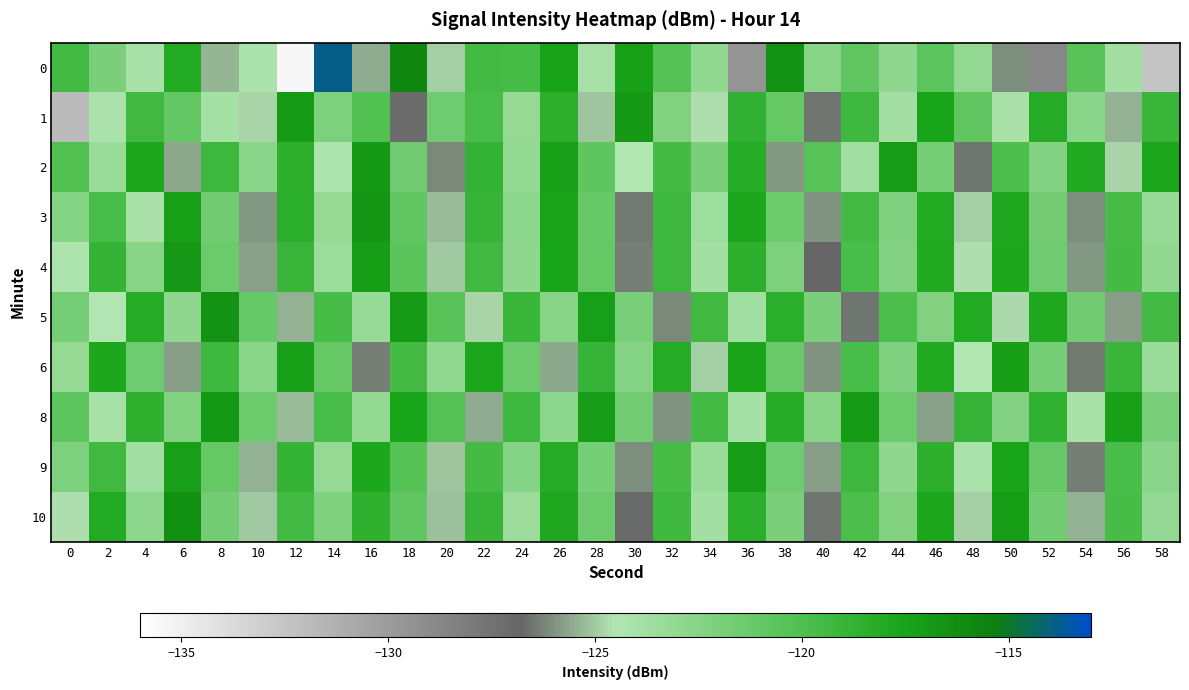

Reading right to left, list all the values displayed in this chart.

0: 58=-132.5	56=-123.8	54=-120.5	52=-128.8	50=-126.1	48=-123.1	46=-120.7	44=-123.0	42=-120.8	40=-122.6	38=-116.6	36=-129.6	34=-123.0	32=-120.3	30=-117.3	28=-124.0	26=-117.5	24=-119.7	22=-119.5	20=-124.9	18=-115.8	16=-125.5	14=-113.9	12=-135.5	10=-124.2	8=-125.3	6=-118.1	4=-124.0	2=-122.0	0=-119.5
1: 58=-119.1	56=-125.4	54=-122.7	52=-118.2	50=-124.1	48=-120.9	46=-117.6	44=-123.8	42=-119.3	40=-126.5	38=-121.0	36=-118.7	34=-124.6	32=-122.3	30=-116.9	28=-125.1	26=-118.5	24=-123.2	22=-119.8	20=-121.5	18=-127.1	16=-120.1	14=-122.1	12=-117.0	10=-124.8	8=-123.9	6=-121.0	4=-119.4	2=-124.2	0=-132.0
2: 58=-117.7	56=-124.8	54=-118.0	52=-122.4	50=-119.9	48=-126.5	46=-121.8	44=-117.1	42=-123.7	40=-120.4	38=-125.9	36=-118.3	34=-122.0	32=-119.6	30=-124.5	28=-120.8	26=-117.4	24=-123.1	22=-118.8	20=-126.2	18=-121.5	16=-116.9	14=-124.3	12=-118.5	10=-122.7	8=-119.2	6=-125.6	4=-117.8	2=-123.4	0=-120.1
3: 58=-123.3	56=-119.7	54=-126.1	52=-121.7	50=-117.9	48=-124.9	46=-118.1	44=-122.2	42=-119.5	40=-126.0	38=-121.4	36=-117.8	34=-123.6	32=-119.3	30=-126.4	28=-121.1	26=-117.5	24=-122.8	22=-119.0	20=-125.3	18=-120.9	16=-116.7	14=-123.2	12=-118.4	10=-125.9	8=-121.6	6=-117.3	4=-124.1	2=-119.8	0=-122.5
4: 58=-123.0	56=-119.6	54=-125.9	52=-121.5	50=-117.8	48=-124.6	46=-118.0	44=-122.4	42=-119.8	40=-126.8	38=-122.1	36=-118.5	34=-123.8	32=-119.2	30=-126.3	28=-121.0	26=-117.6	24=-122.9	22=-119.4	20=-125.0	18=-120.6	16=-117.2	14=-123.5	12=-119.1	10=-125.7	8=-121.3	6=-116.8	4=-122.6	2=-118.9	0=-124.3
5: 58=-119.5	56=-125.8	54=-121.6	52=-117.9	50=-124.7	48=-118.1	46=-122.3	44=-119.9	42=-126.5	40=-122.0	38=-118.4	36=-123.7	34=-119.4	32=-126.2	30=-121.9	28=-117.3	26=-122.6	24=-119.1	22=-124.8	20=-120.5	18=-117.0	16=-123.3	14=-119.7	12=-125.4	10=-121.1	8=-116.5	6=-122.9	4=-118.2	2=-124.5	0=-121.8
6: 58=-123.4	56=-119.1	54=-126.4	52=-121.8	50=-117.2	48=-124.5	46=-118.0	44=-122.2	42=-119.8	40=-126.0	38=-121.2	36=-117.5	34=-124.9	32=-118.2	30=-122.5	28=-119.0	26=-125.6	24=-121.3	22=-117.7	20=-123.0	18=-119.6	16=-126.3	14=-121.0	12=-117.4	10=-122.7	8=-119.3	6=-125.8	4=-121.5	2=-117.8	0=-123.2
8: 58=-121.9	56=-117.4	54=-124.1	52=-118.7	50=-122.4	48=-119.0	46=-125.7	44=-121.3	42=-117.0	40=-122.6	38=-118.3	36=-123.9	34=-119.5	32=-126.0	30=-121.7	28=-117.1	26=-122.8	24=-119.3	22=-125.5	20=-120.2	18=-117.6	16=-123.1	14=-119.8	12=-125.3	10=-121.4	8=-116.9	6=-122.3	4=-118.6	2=-124.0	0=-120.7
9: 58=-122.7	56=-119.8	54=-126.3	52=-121.1	50=-117.6	48=-124.2	46=-118.5	44=-122.9	42=-119.2	40=-125.8	38=-121.5	36=-117.1	34=-123.4	32=-119.7	30=-126.1	28=-121.8	26=-118.2	24=-122.5	22=-119.6	20=-125.1	18=-120.3	16=-117.8	14=-123.2	12=-118.9	10=-125.4	8=-121.0	6=-117.3	4=-123.7	2=-119.4	0=-122.1
10: 58=-123.1	56=-119.7	54=-125.4	52=-121.6	50=-117.2	48=-124.9	46=-117.8	44=-122.3	42=-119.9	40=-126.5	38=-122.0	36=-118.4	34=-123.8	32=-119.3	30=-126.7	28=-121.4	26=-117.9	24=-123.5	22=-119.0	20=-125.2	18=-120.9	16=-118.6	14=-122.2	12=-119.5	10=-125.0	8=-121.7	6=-116.4	4=-122.8	2=-118.1	0=-124.6